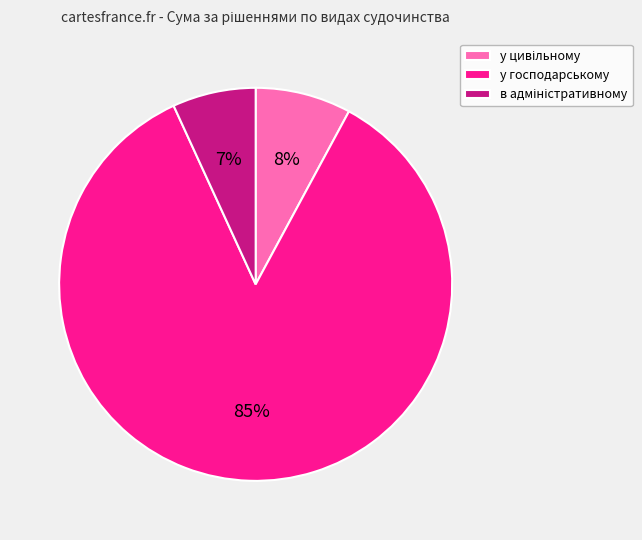

To the nearest percent, what is the difference between the largest and smallest slice percentages?

78%